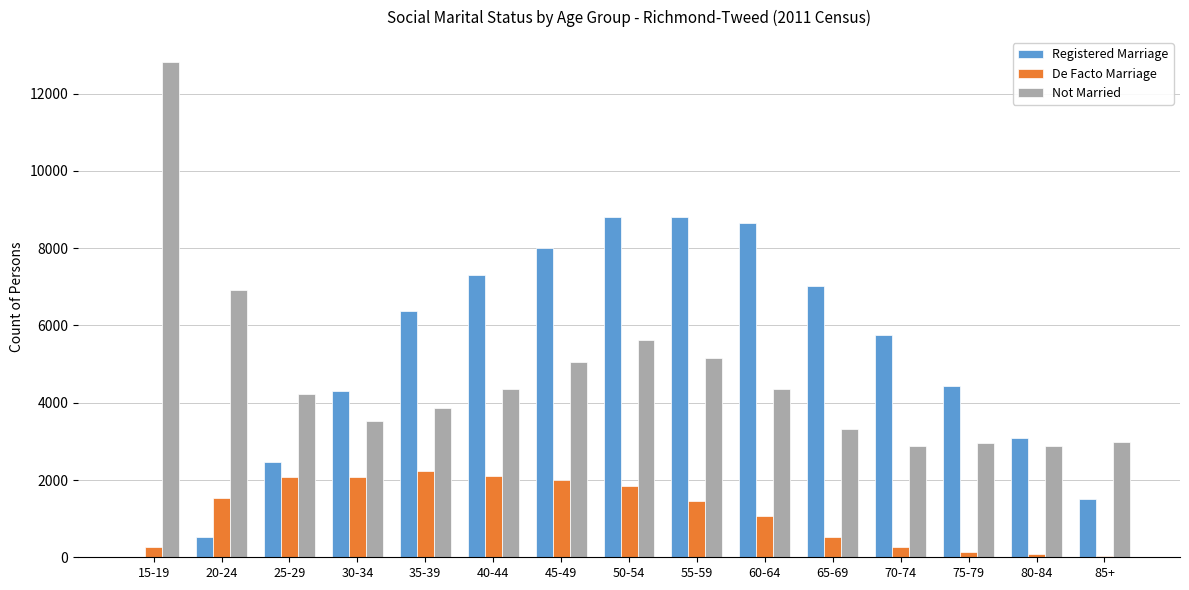

Which category has the highest value in the Not Married series?

15-19